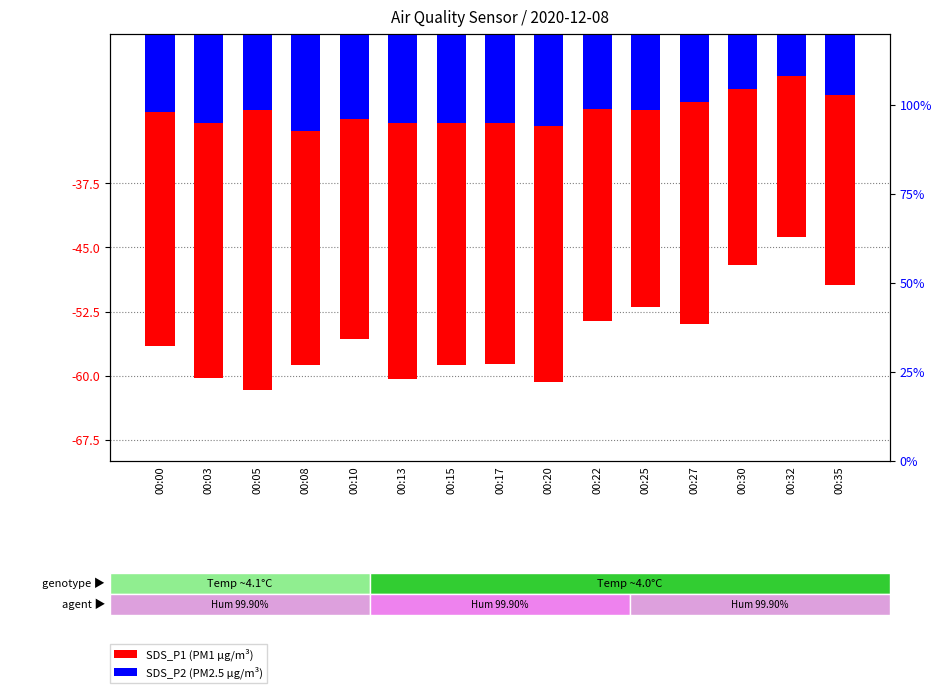

Rank the series by their average value, from highest to lowest.

SDS_P2 (PM2.5), SDS_P1 (PM1)